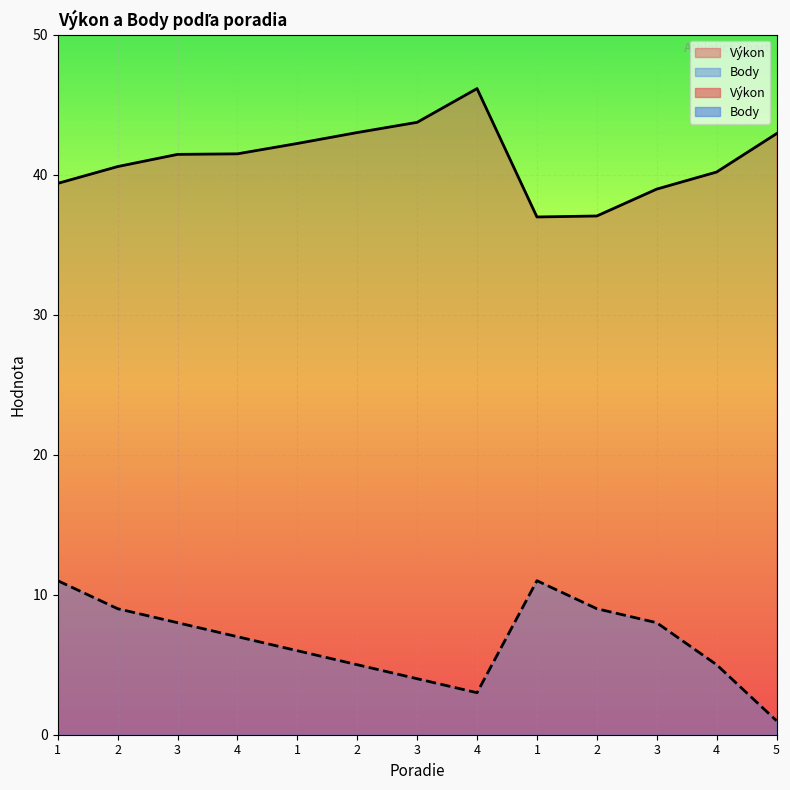

Between 2 and 2, which series saw the biggest shift?

Body